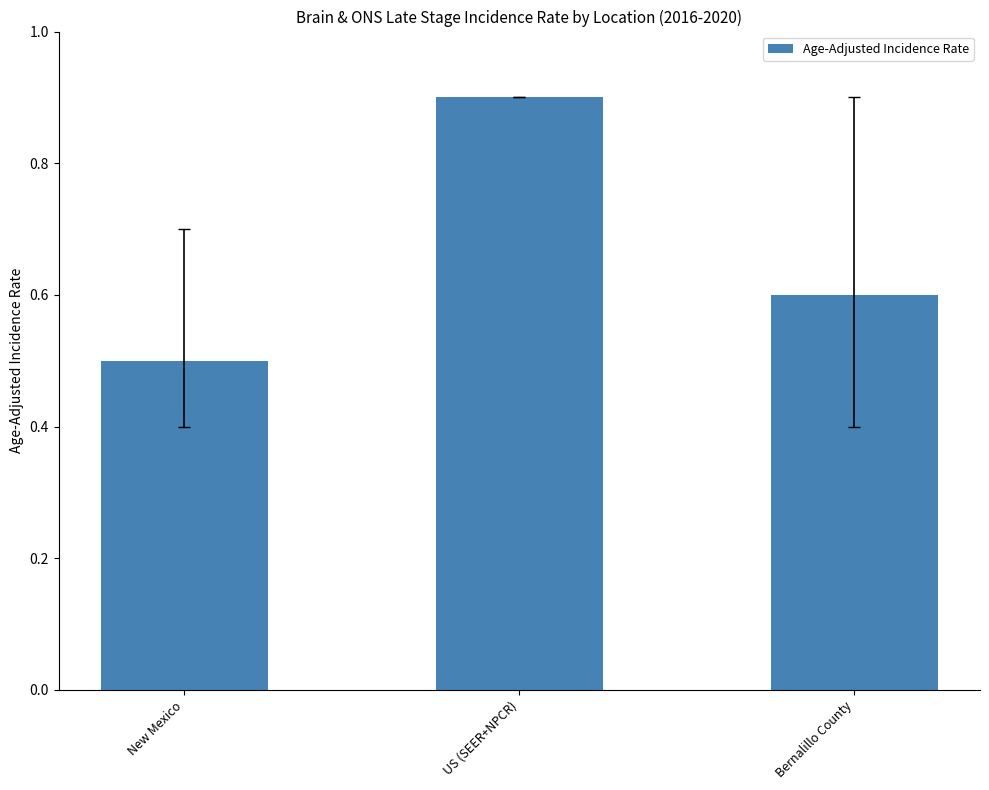

Rank the categories by value from lowest to highest.

New Mexico, Bernalillo County, US (SEER+NPCR)